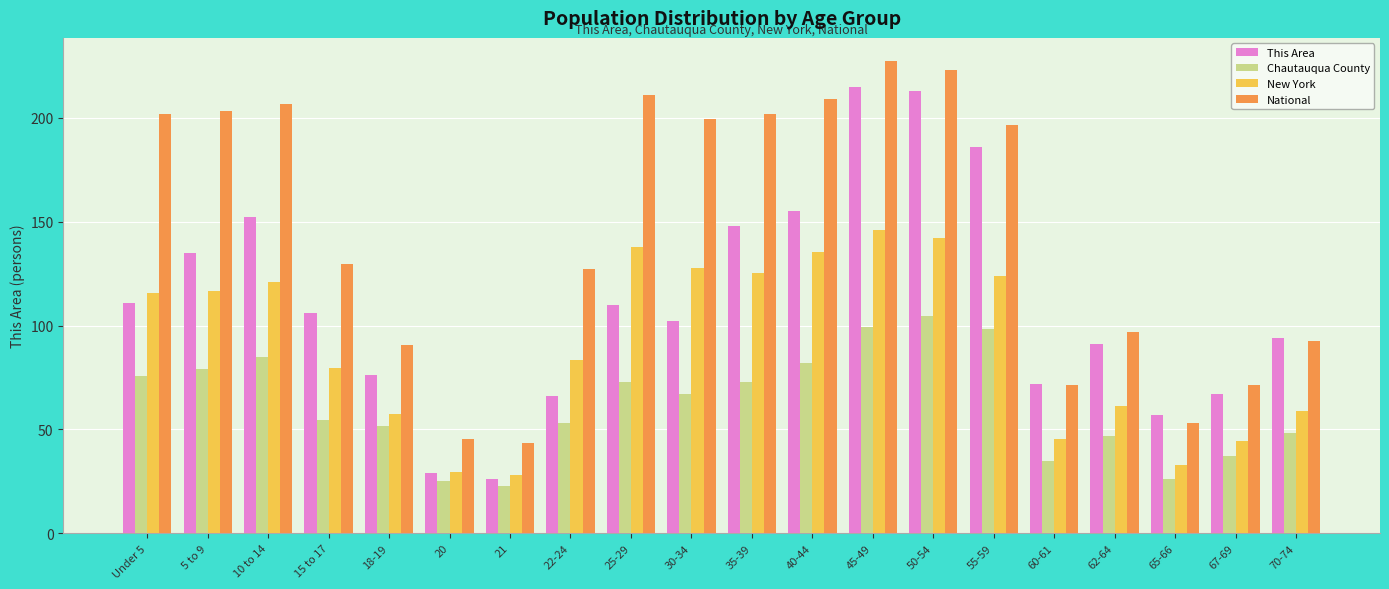

Is the value of Chautauqua County at 18-19 greater than the value of This Area at 40-44?

No